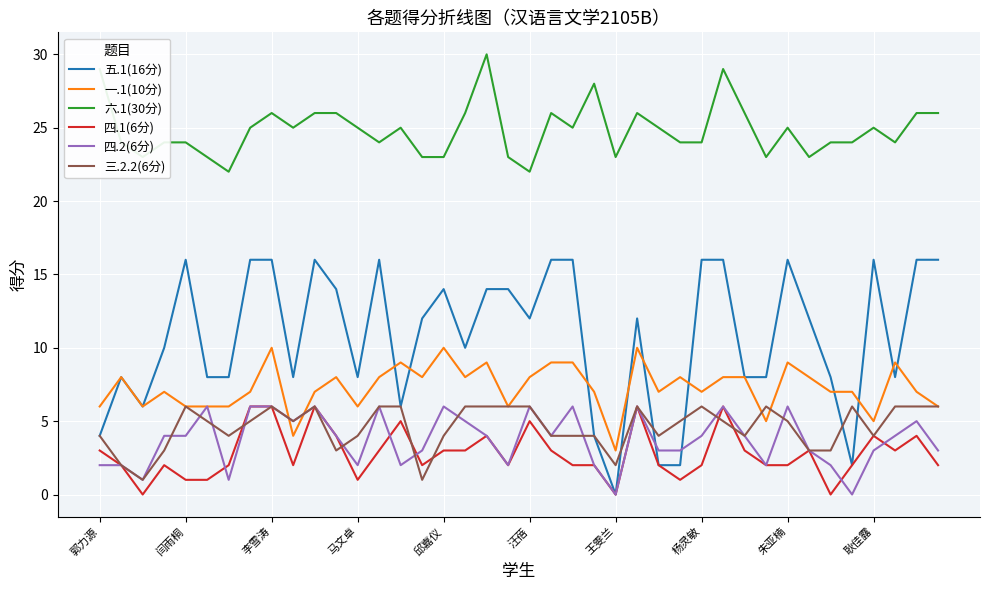

Which series has the largest total across all categories?

六.1(30分)